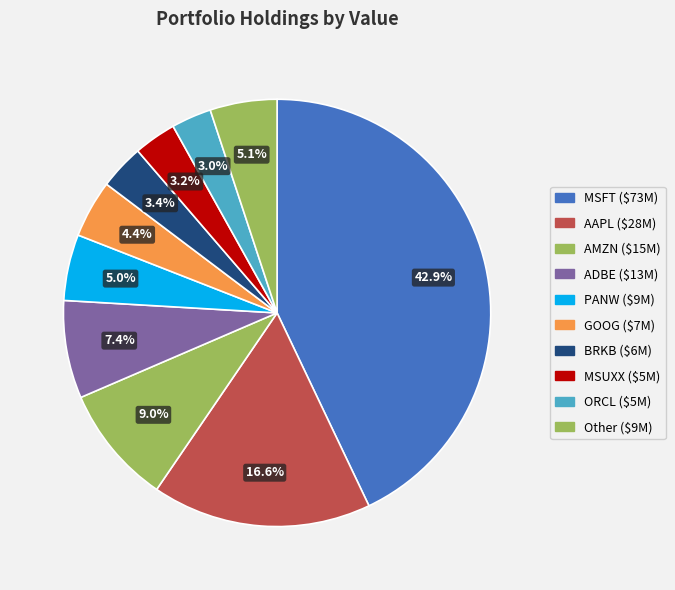

Count the number of slices in the pie.

10